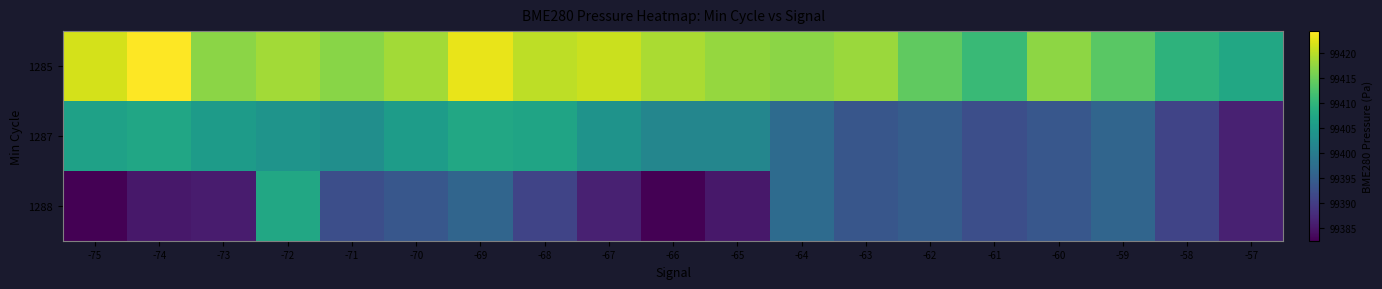

Which has a higher value, -63 or -65?

-63